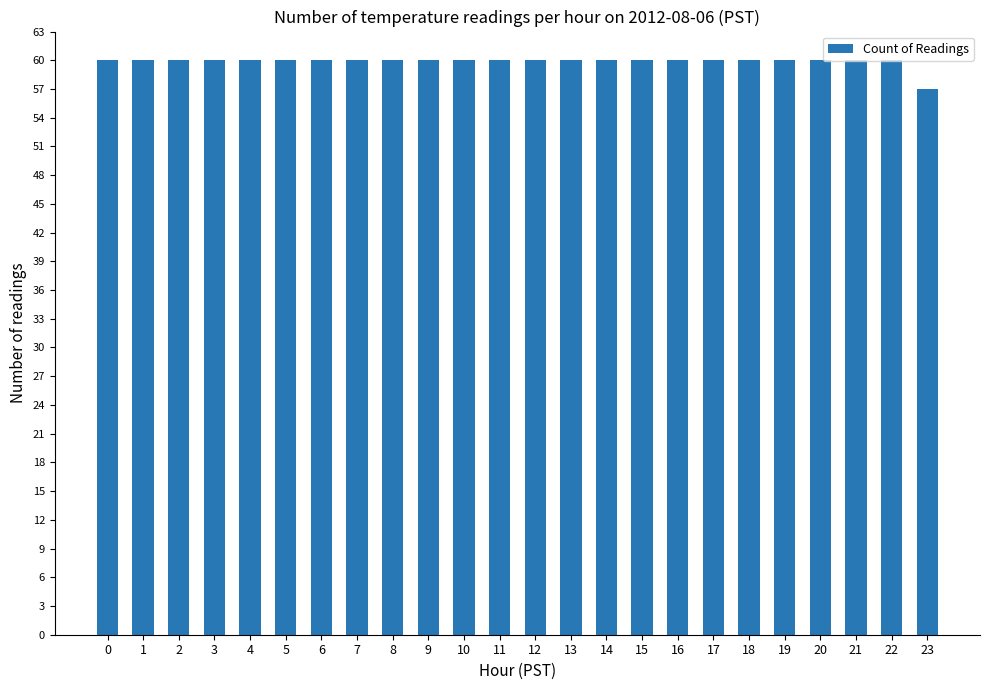

What is the value of the 9th bar from the left?

60